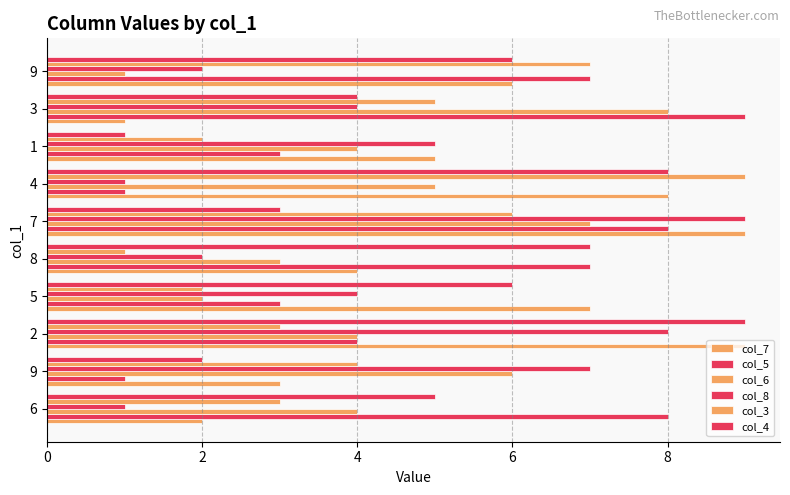

Is it true that col_8 equals 2 at 6?

False